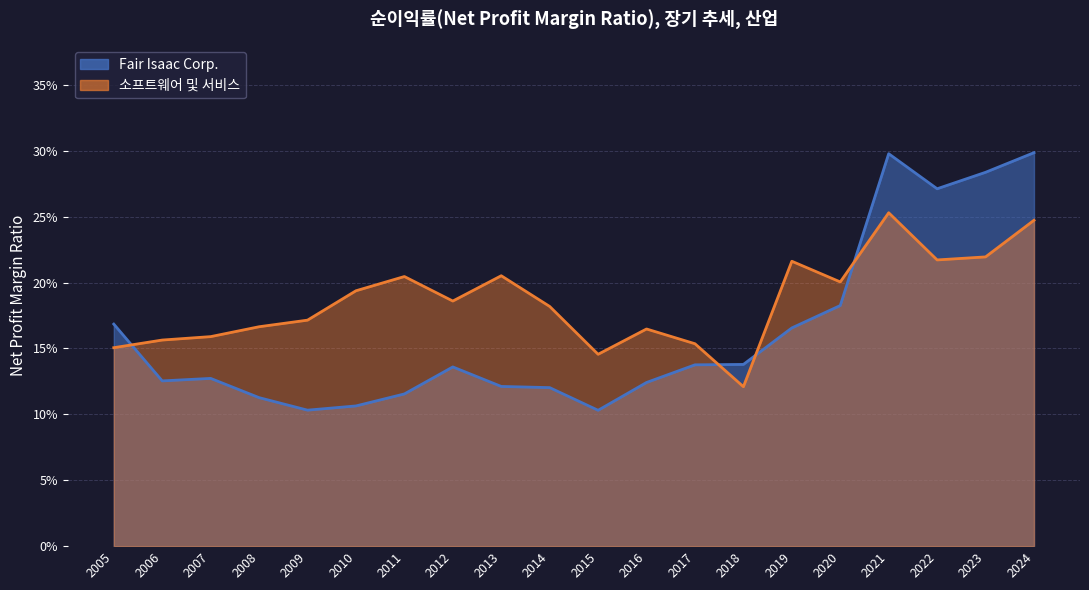

What is the difference between the highest and lowest values at 2019-09-30?

0.1